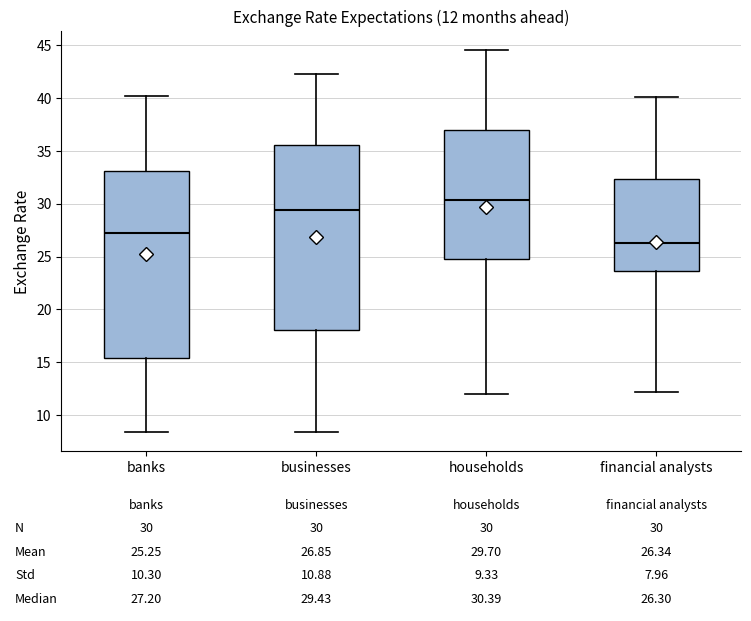

Which box's median line is the lowest?

financial analysts